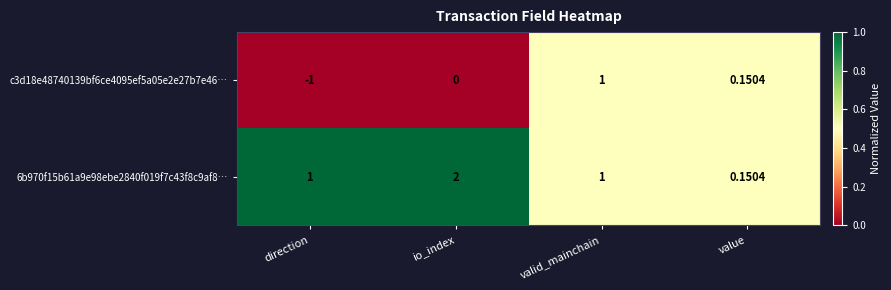

Which label corresponds to the largest value in the chart?

io_index